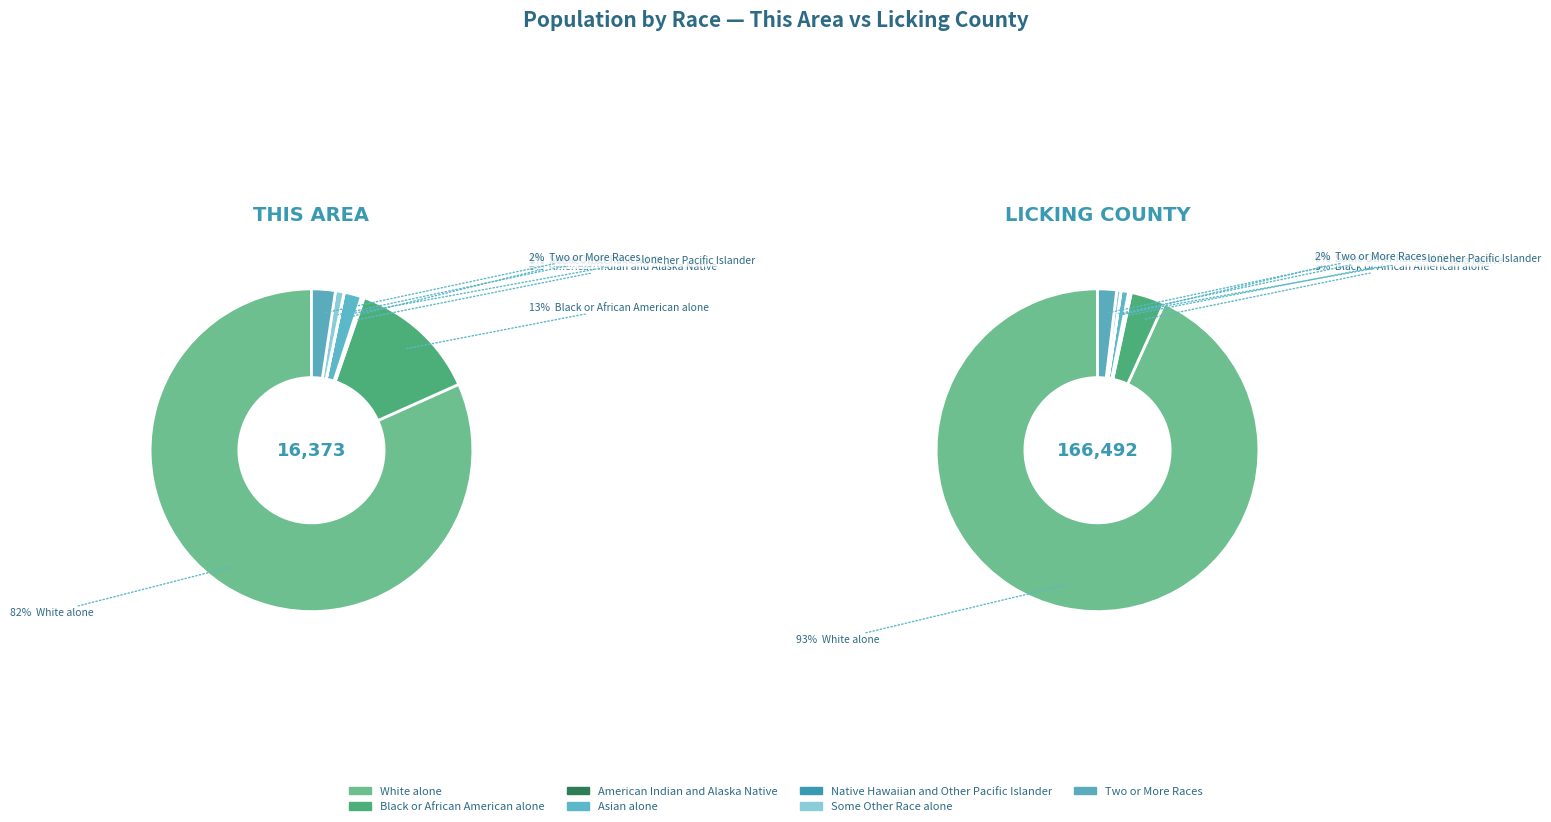

True or false: Black or African American alone accounts for 26% of the total.

False